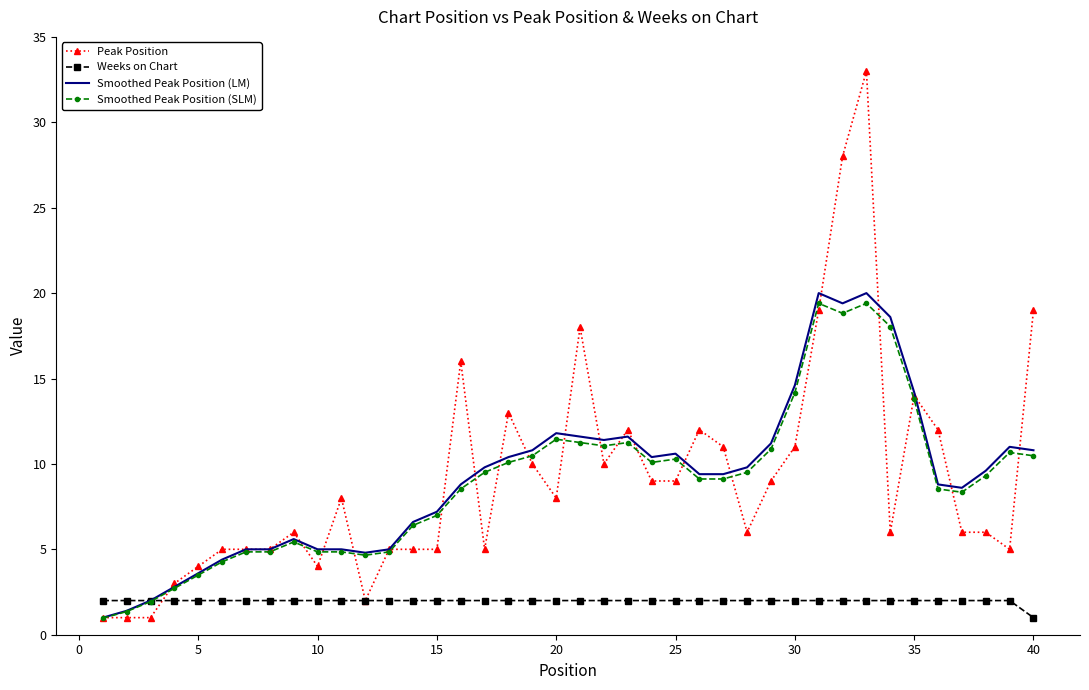

What is the difference between the maximum and minimum values in the Smoothed Peak Position (LM) series?

19.0